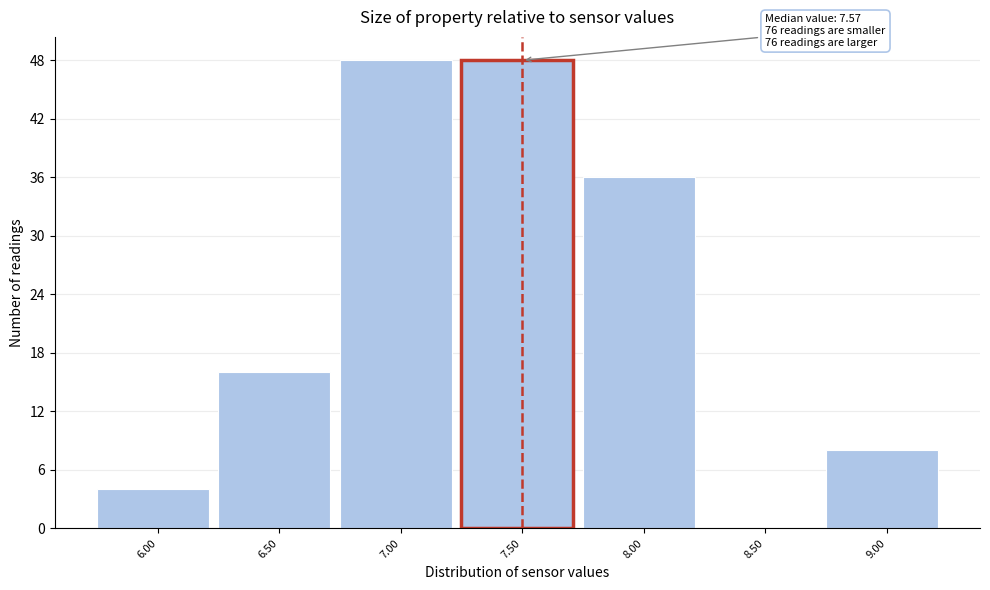

Reading right to left, list all the values displayed in this chart.

9.00=8	8.50=0	8.00=36	7.50=48	7.00=48	6.50=16	6.00=4